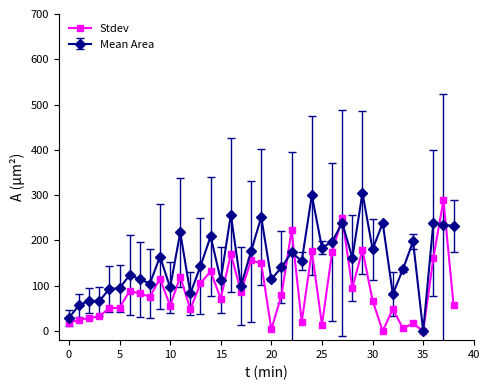

What is the greatest value displayed?

305.5